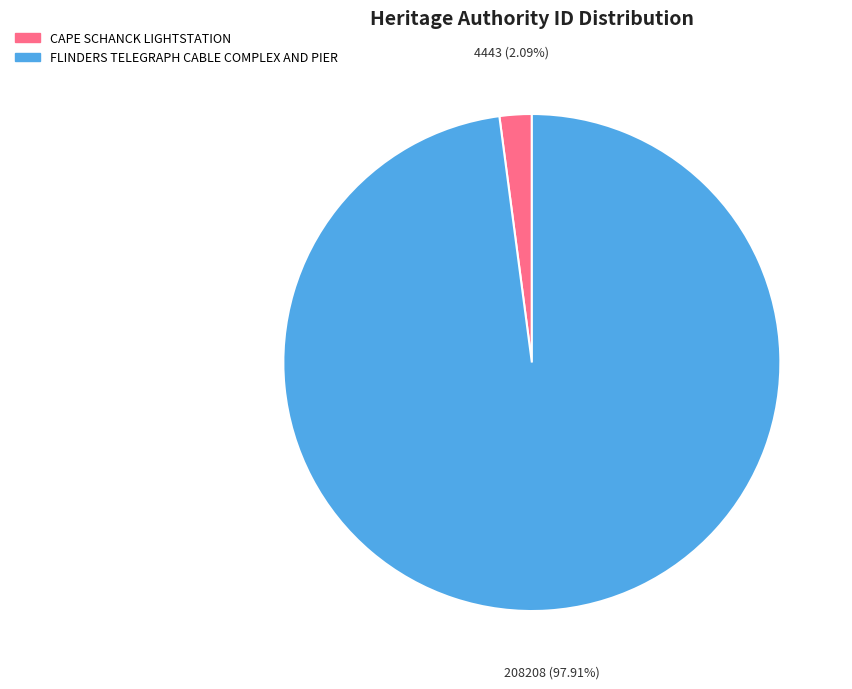

Is CAPE SCHANCK LIGHTSTATION the majority of the pie?

No